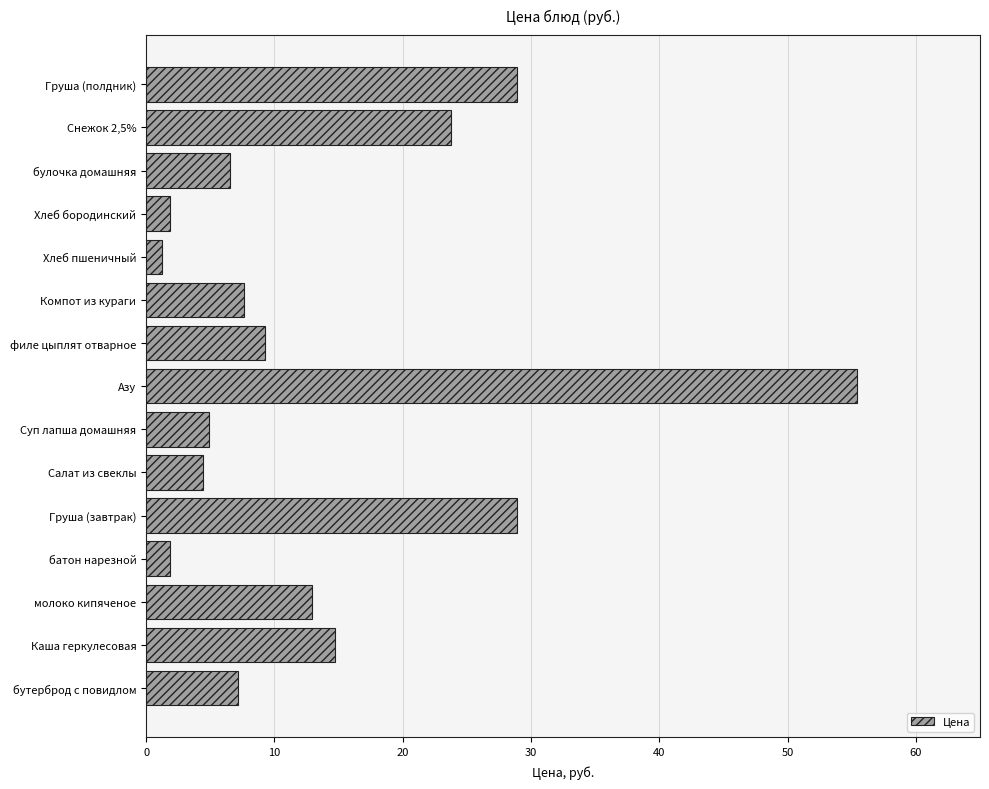

Between филе цыплят отварное and бутерброд с повидлом, which is larger?

филе цыплят отварное